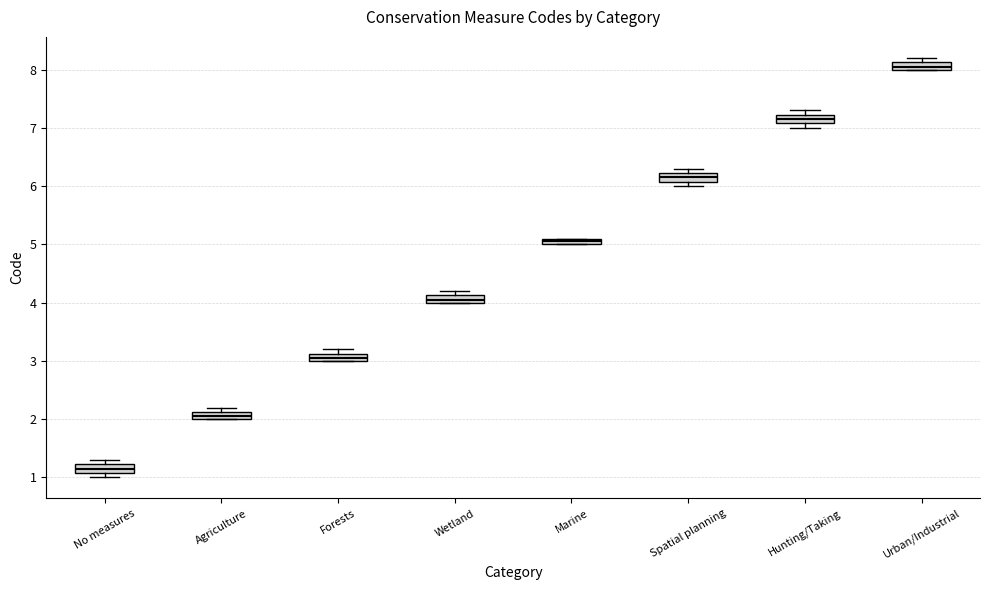

Which box has the lowest median line?

No measures